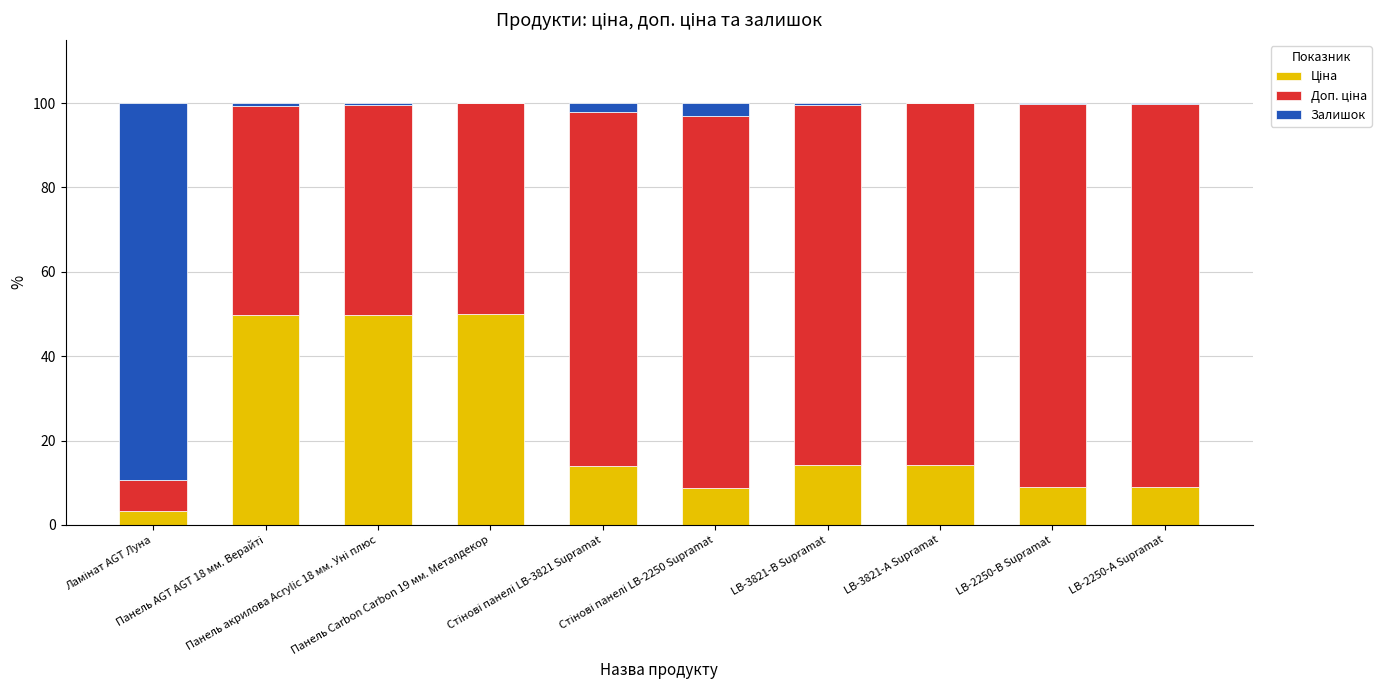

Are the bars horizontal?

No